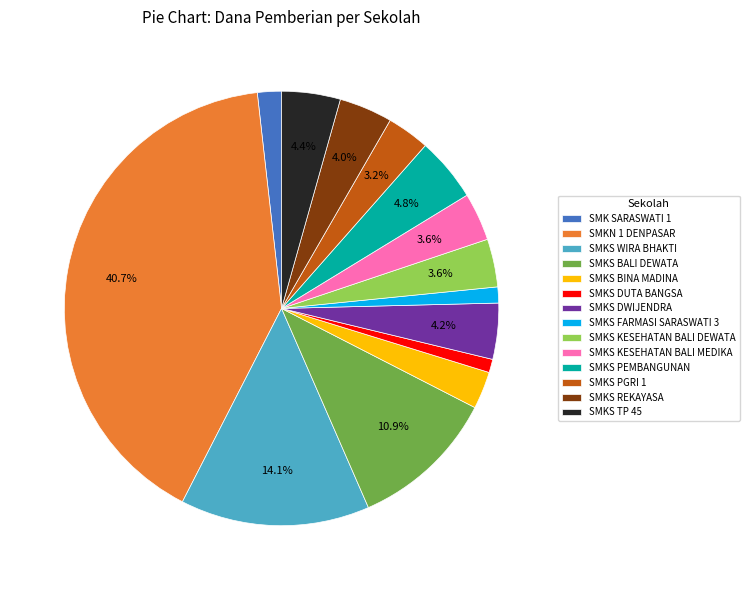

Does any single category account for the majority?

No